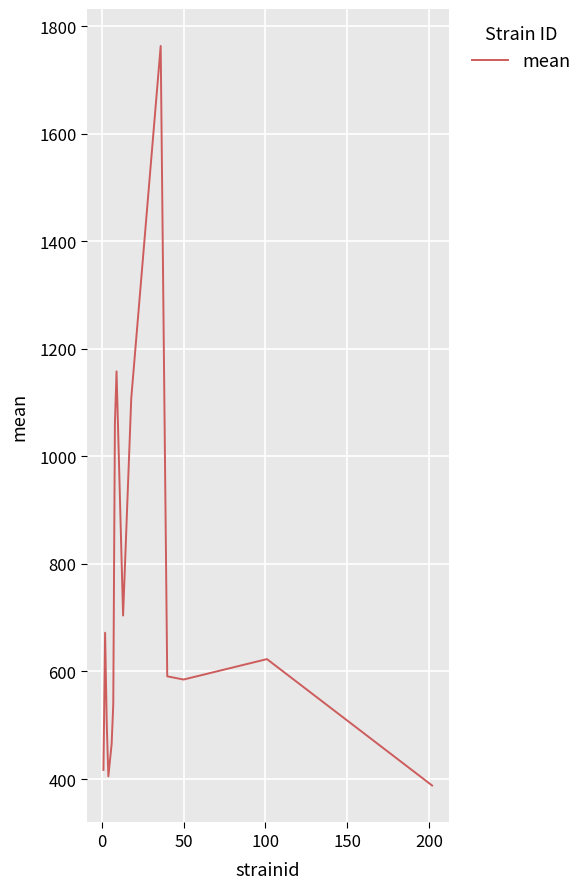

What is the difference between the maximum and minimum values?

1375